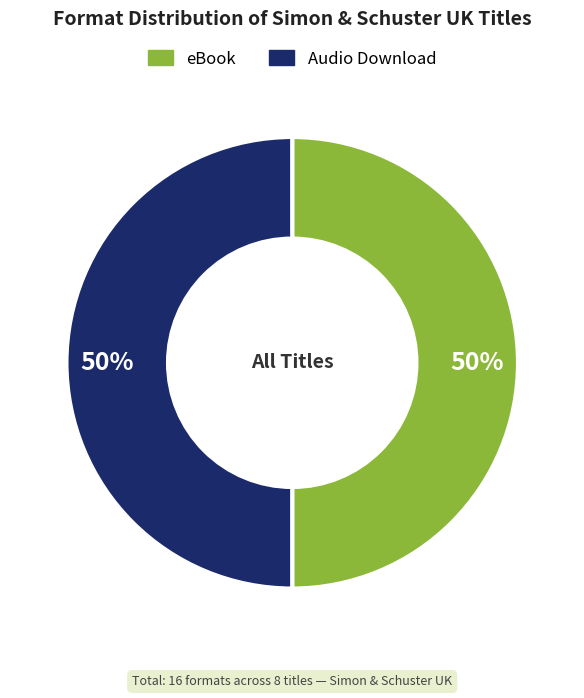

To the nearest percent, what is the average slice percentage?

50%